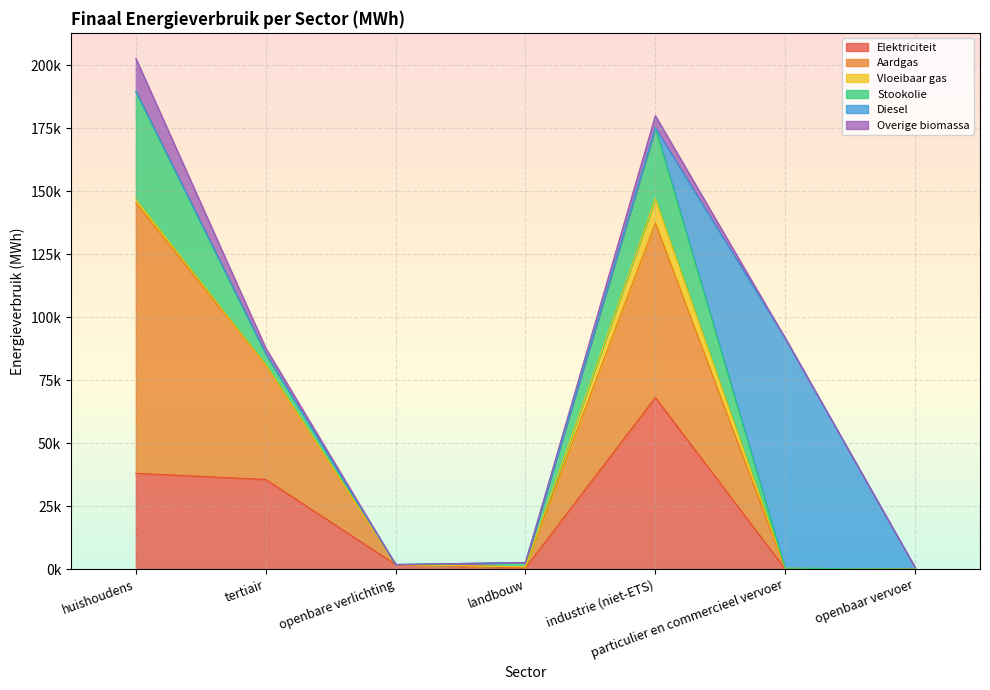

Where is Elektriciteit nearest to the value 34052?

tertiair